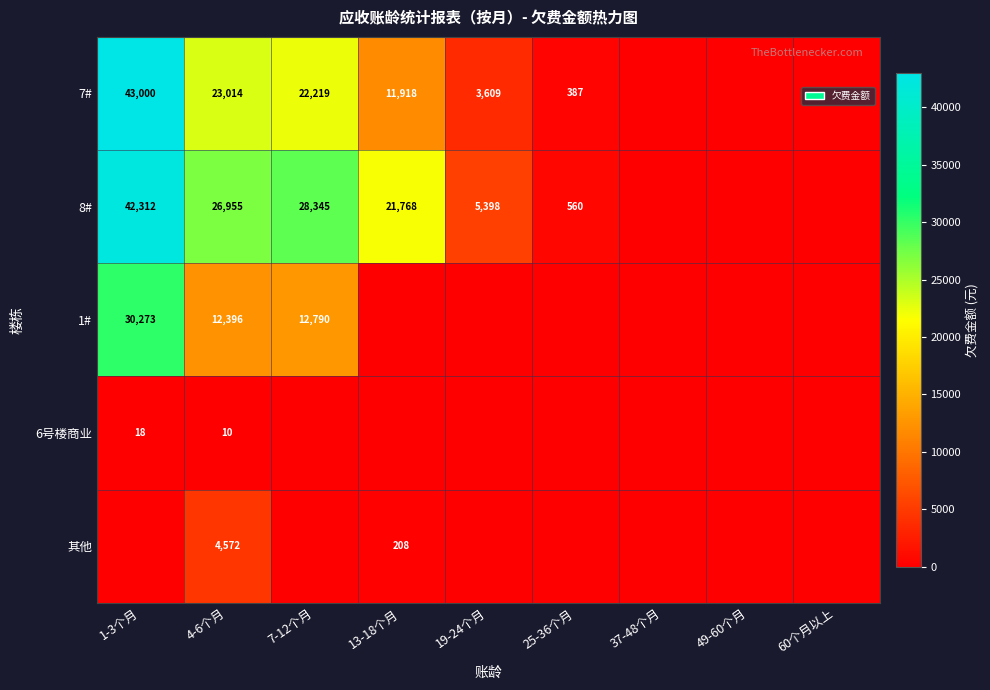

The value of 8# at 7-12个月 is 16817. True or false?

False